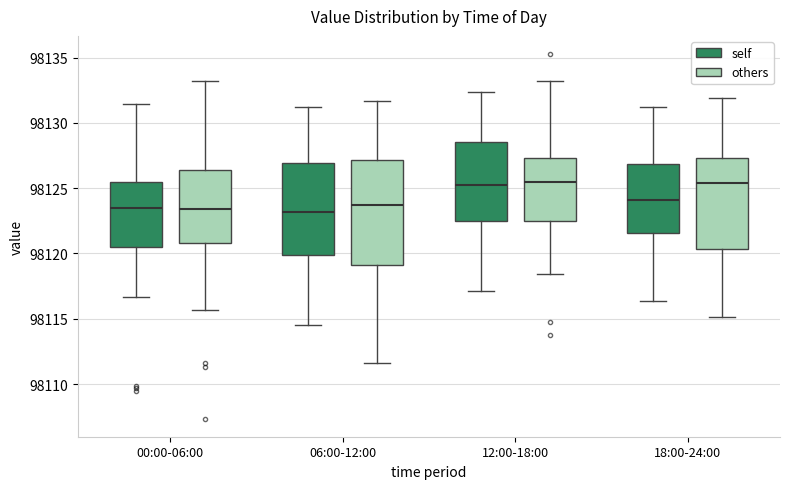

Reading left to right, read every box against the y-axis: the position of its median line, the range the box covers, and the ends of its whiskers. The values are not printed on the chart, so give them approximately, as read against the axis.

00:00-06:00 (self): median 98123.5, box 98120.5 to 98125.5, whiskers 98116.5 to 98131.5
00:00-06:00 (others): median 98123.5, box 98121.0 to 98126.5, whiskers 98115.5 to 98133.0
06:00-12:00 (self): median 98123.0, box 98120.0 to 98127.0, whiskers 98114.5 to 98131.0
06:00-12:00 (others): median 98123.5, box 98119.0 to 98127.0, whiskers 98111.5 to 98131.5
12:00-18:00 (self): median 98125.0, box 98122.5 to 98128.5, whiskers 98117.0 to 98132.5
12:00-18:00 (others): median 98125.5, box 98122.5 to 98127.5, whiskers 98118.5 to 98133.0
18:00-24:00 (self): median 98124.0, box 98121.5 to 98127.0, whiskers 98116.5 to 98131.0
18:00-24:00 (others): median 98125.5, box 98120.5 to 98127.5, whiskers 98115.0 to 98132.0